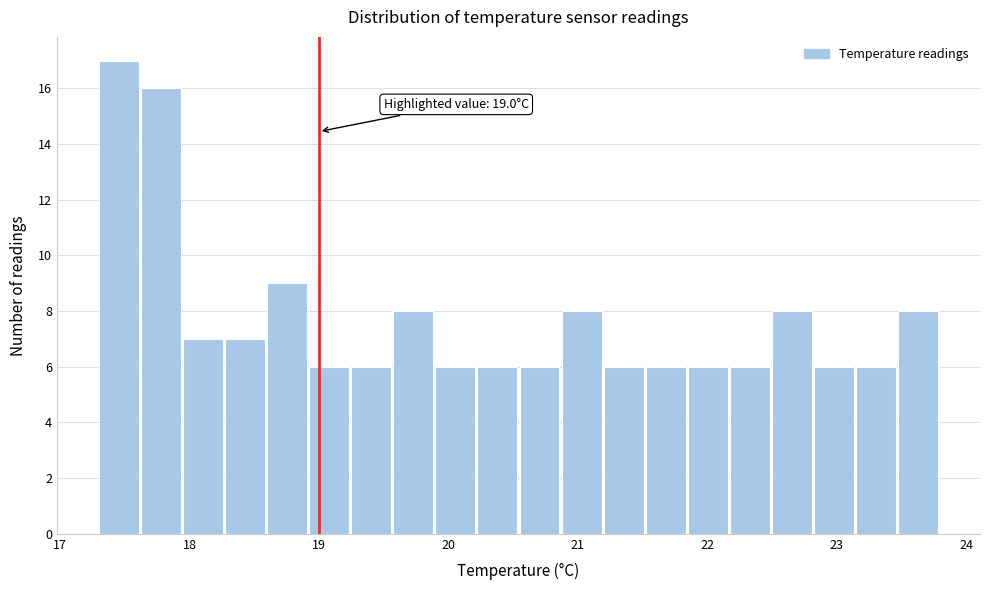

Around what value on the x-axis is the tallest bar? Give the approximate position of its centre, as read against the axis.

17.5